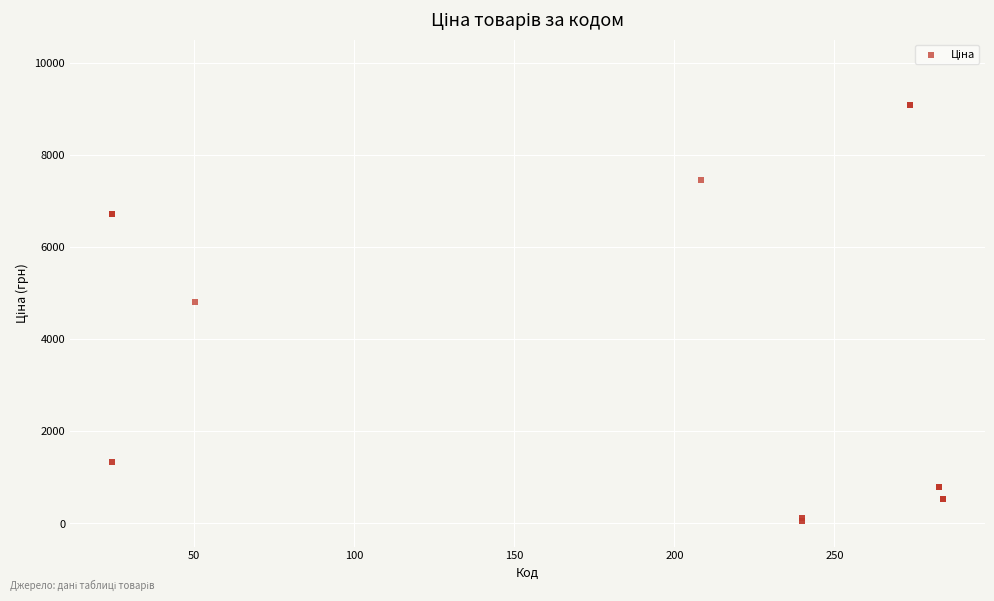

What Y value in the scatter plot is closest to 4573?

4796.4